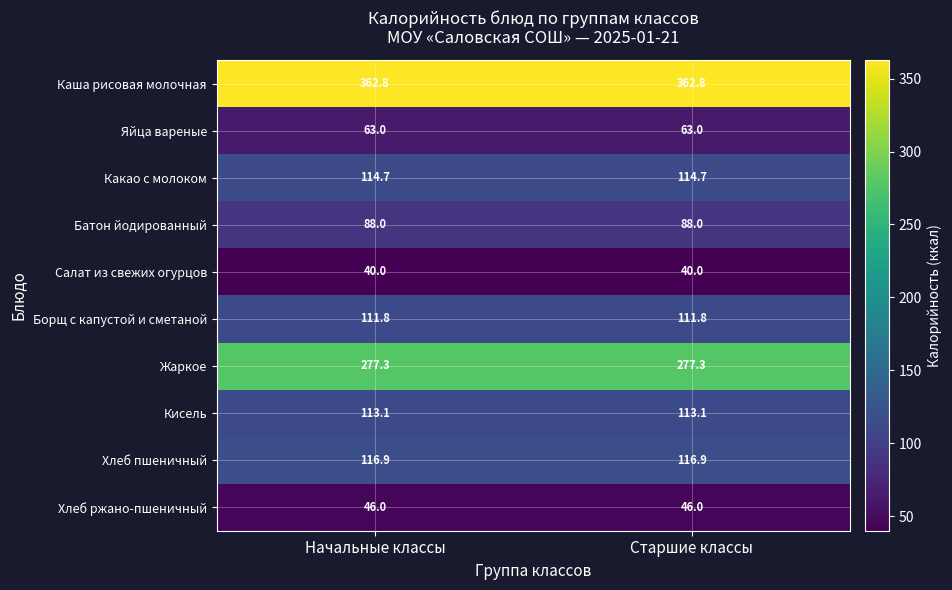

What is the greatest value displayed?

362.8